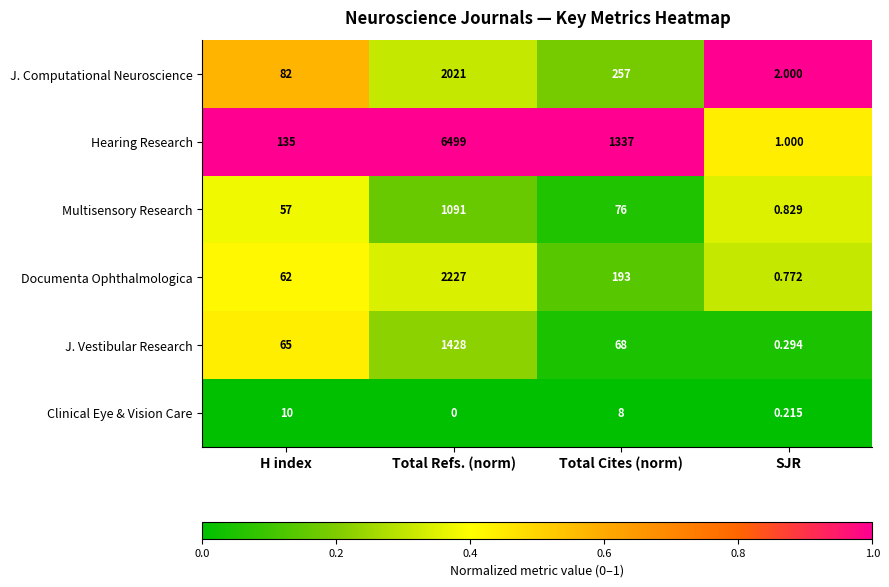

Which series has the widest spread of values?

Hearing Research